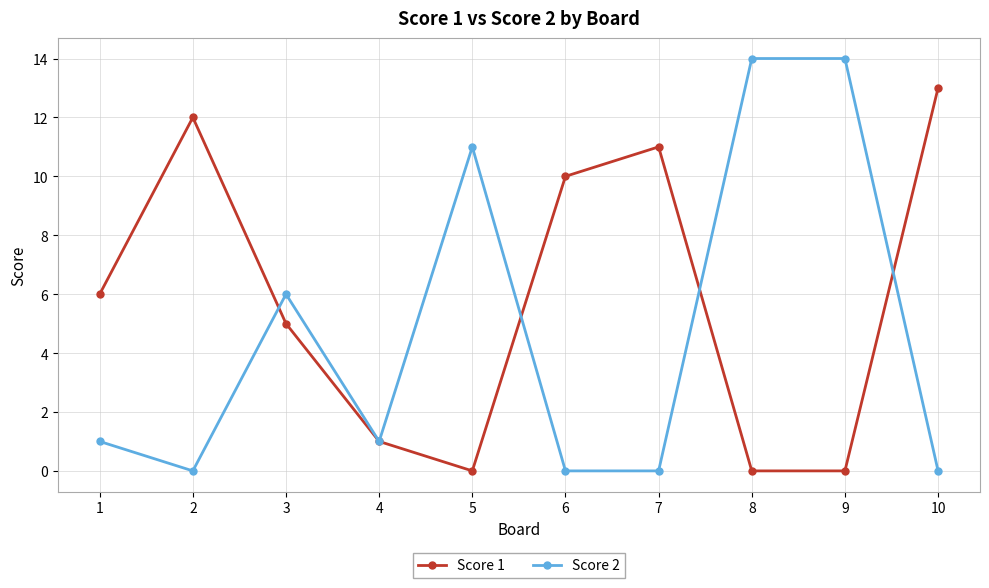

What is the sum of all Score 2 values?

47